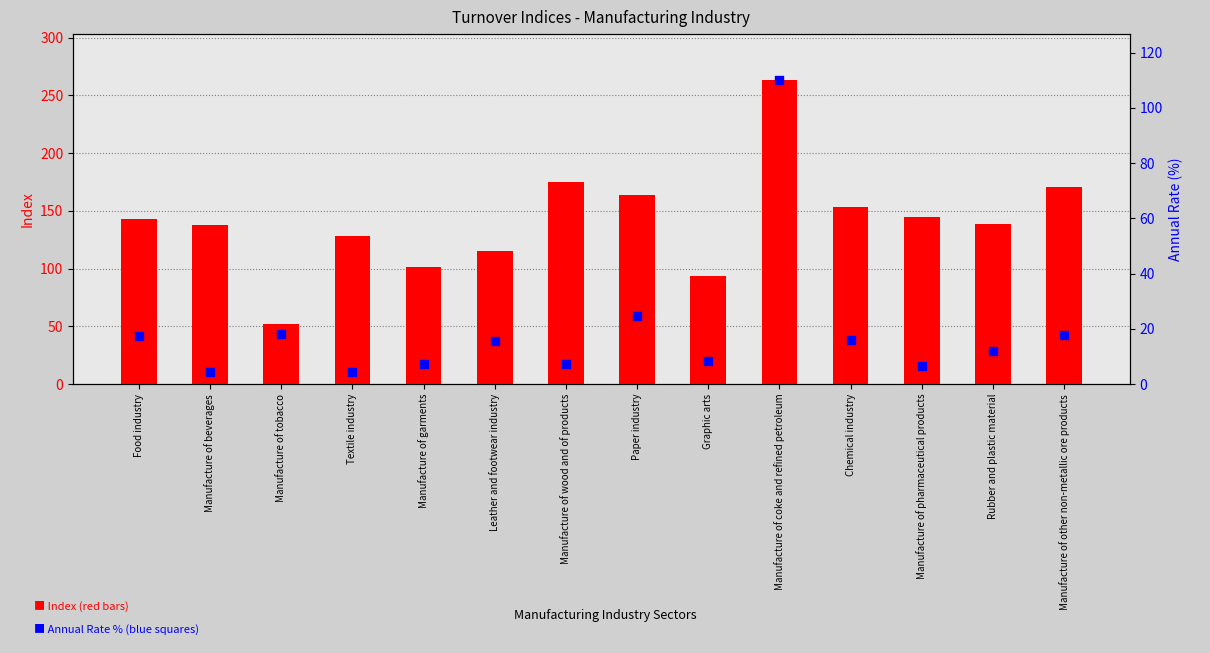

At how many categories does at least one series exceed 77?

13